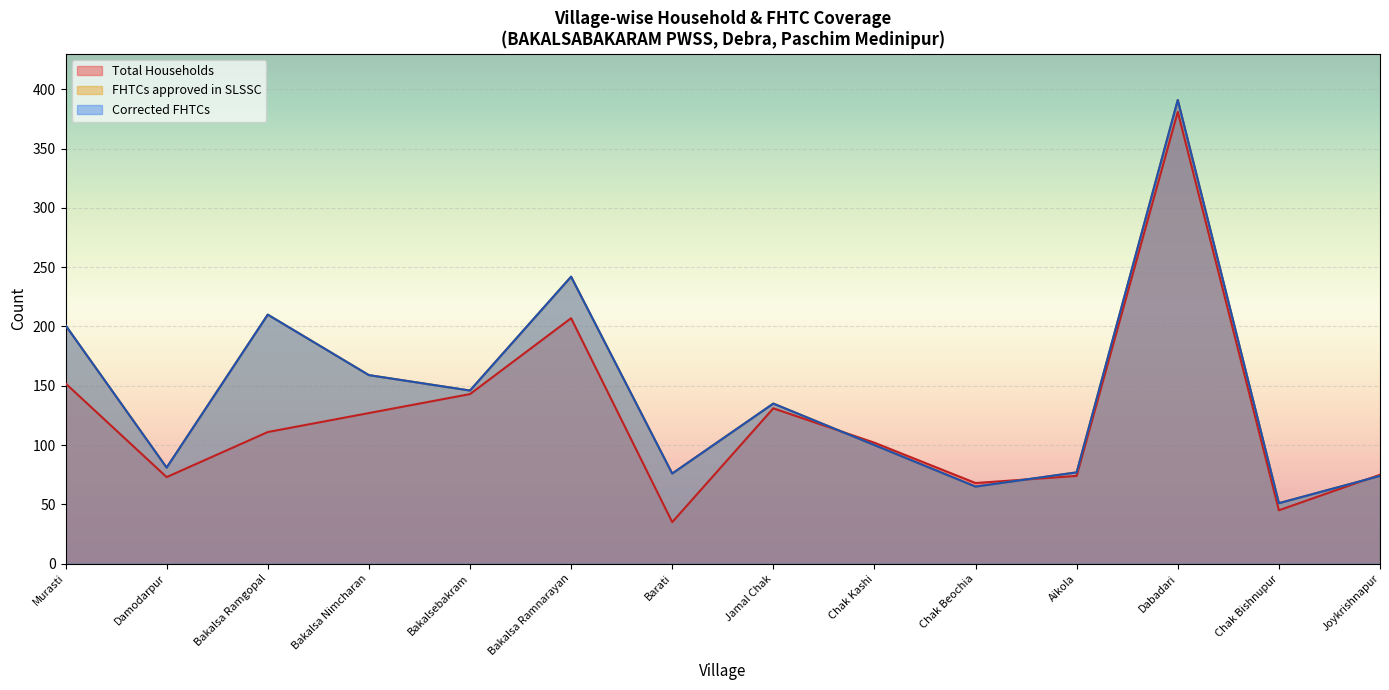

Which series has the largest total across all categories?

FHTCs approved in SLSSC